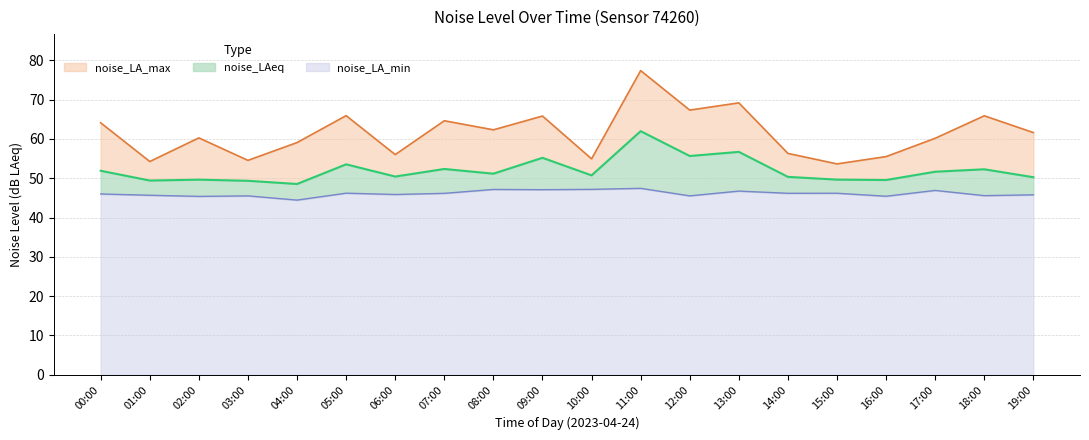

Reading left to right, what are all the values shown in this chart?

noise_LA_max: 00:00=64.1	01:00=54.3	02:00=60.3	03:00=54.6	04:00=59.1	05:00=65.9	06:00=56.0	07:00=64.6	08:00=62.3	09:00=65.8	10:00=55.0	11:00=77.4	12:00=67.3	13:00=69.2	14:00=56.3	15:00=53.7	16:00=55.5	17:00=60.2	18:00=65.9	19:00=61.6
noise_LAeq: 00:00=51.9	01:00=49.4	02:00=49.6	03:00=49.4	04:00=48.5	05:00=53.5	06:00=50.4	07:00=52.4	08:00=51.2	09:00=55.2	10:00=50.7	11:00=62.0	12:00=55.7	13:00=56.7	14:00=50.4	15:00=49.7	16:00=49.6	17:00=51.7	18:00=52.3	19:00=50.3
noise_LA_min: 00:00=46.0	01:00=45.7	02:00=45.4	03:00=45.5	04:00=44.5	05:00=46.2	06:00=45.9	07:00=46.2	08:00=47.2	09:00=47.1	10:00=47.2	11:00=47.4	12:00=45.5	13:00=46.7	14:00=46.2	15:00=46.2	16:00=45.4	17:00=46.9	18:00=45.6	19:00=45.8